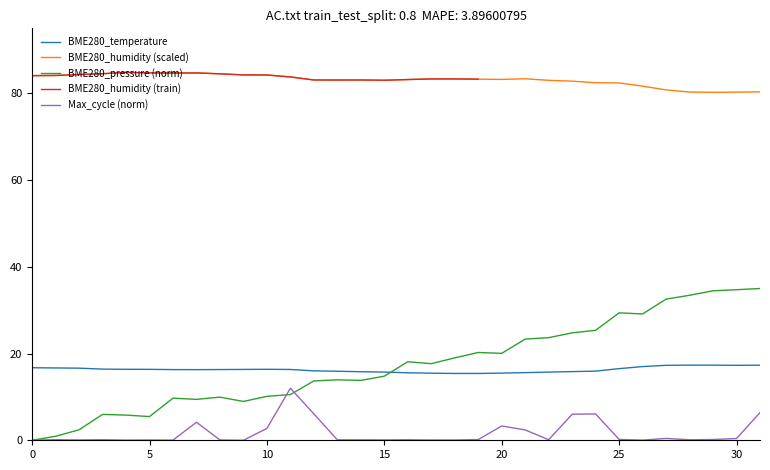

Rank the series by their maximum value, from lowest to highest.

Max_cycle_scaled, BME280_temperature, BME280_pressure_scaled, BME280_humidity